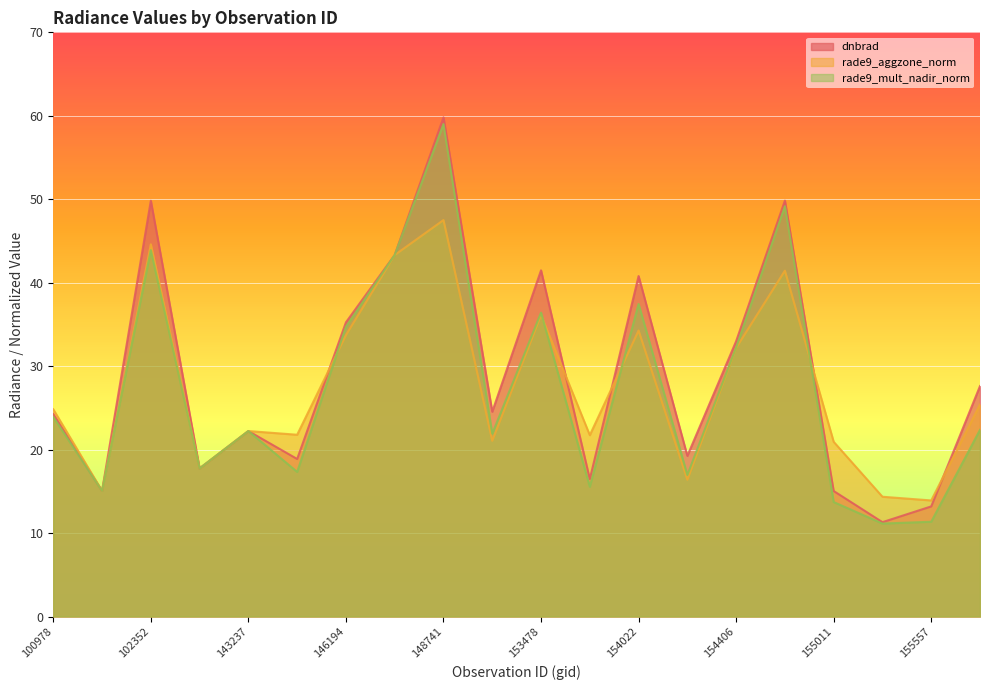

At which label does rade9_mult_nadir_norm reach its minimum?

155191